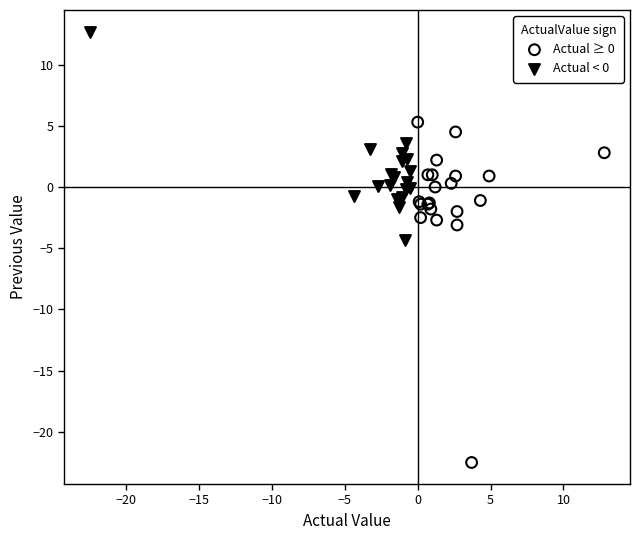

Which series contains the highest Y value?

Actual < 0